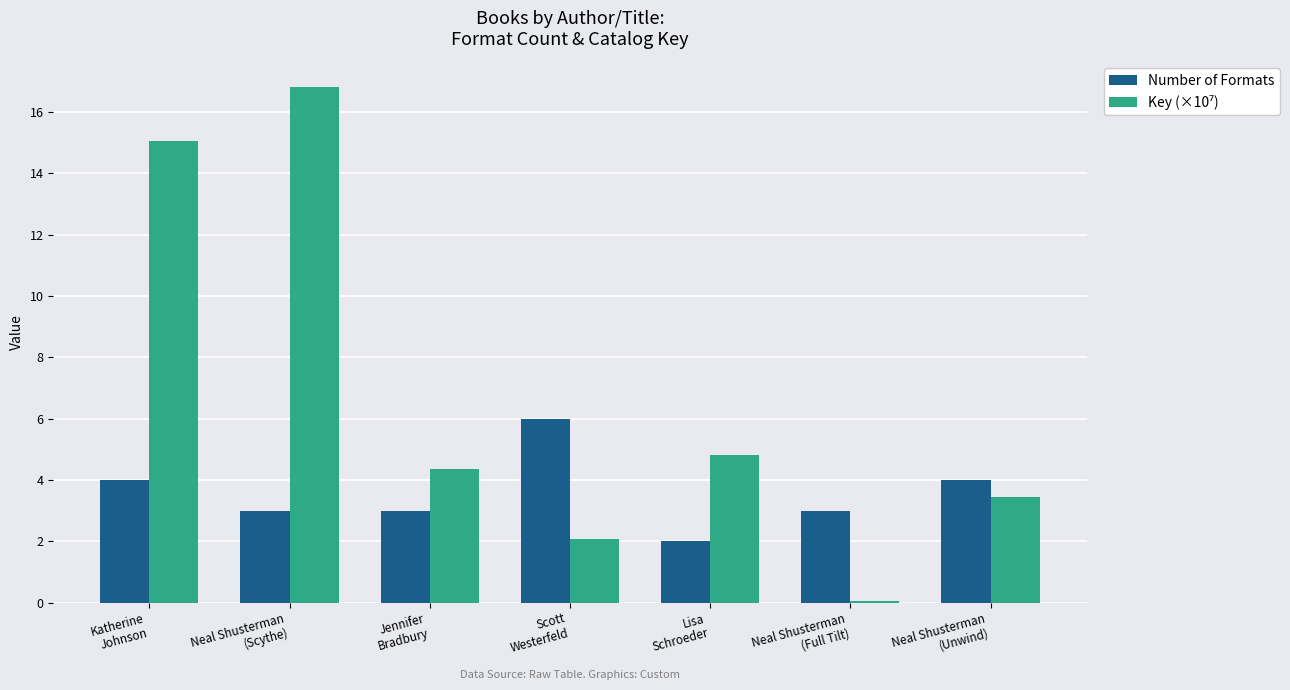

How many groups of bars are there?

7